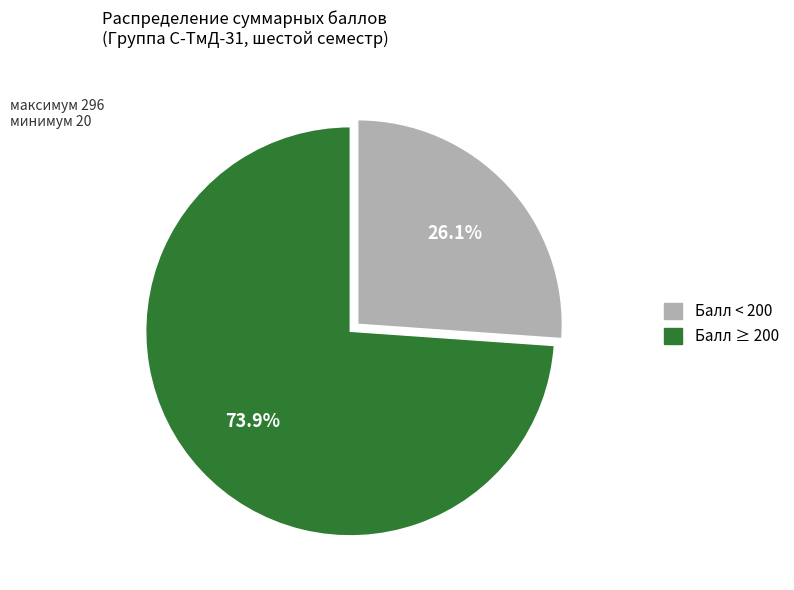

Does any single category account for the majority?

Yes